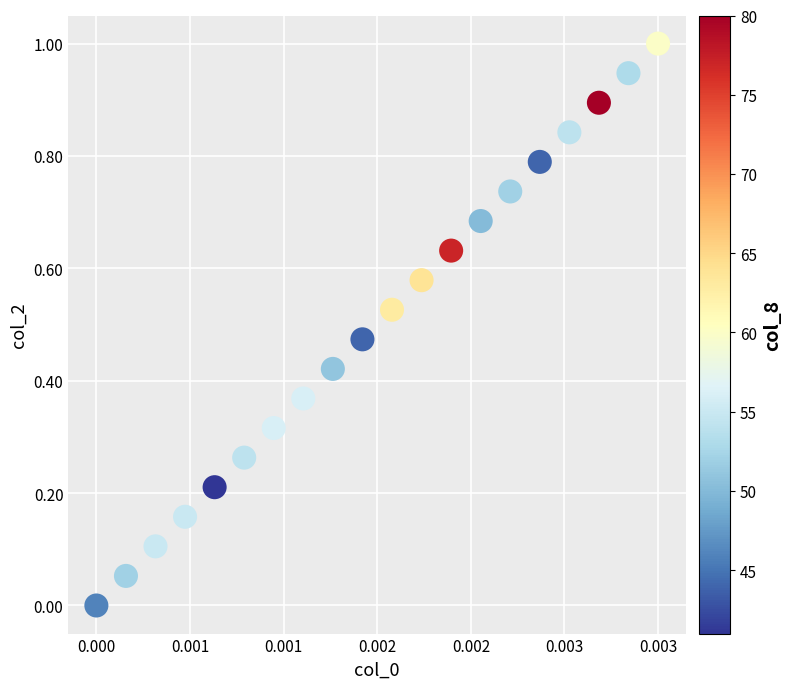

What is the range of Y values (max minus min)?

1.0